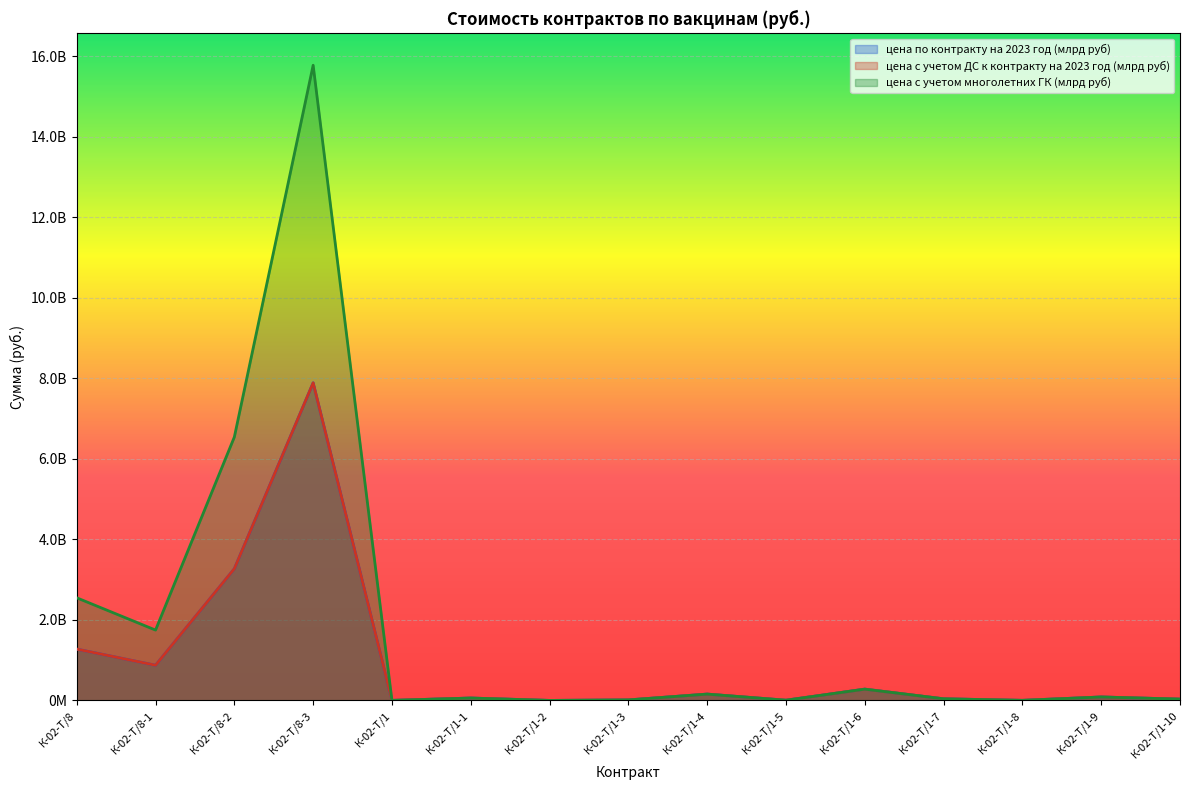

What is the label of the 14th point from the left?

К-02-Т/1-9